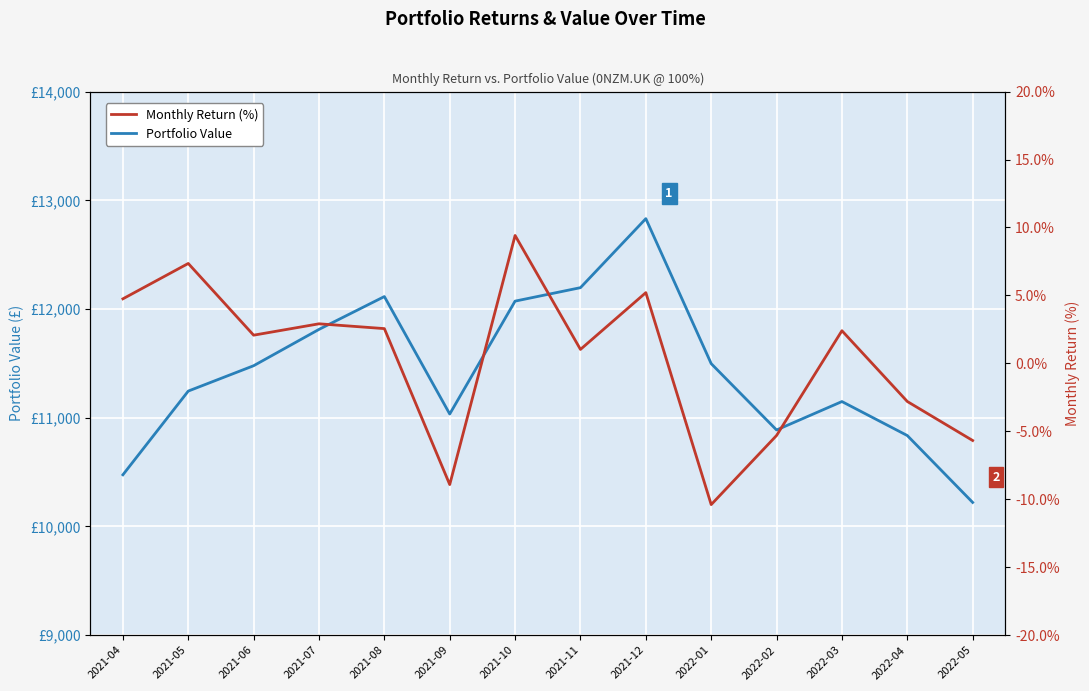

At which label does Monthly Return (%) first exceed 2?

2021-04